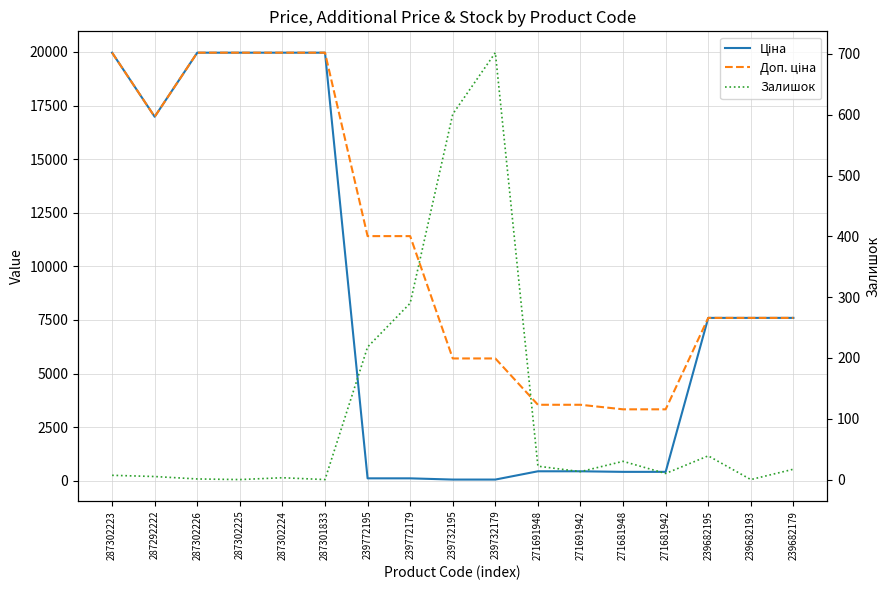

What is the sum of all Доп. ціна values?

187571.6